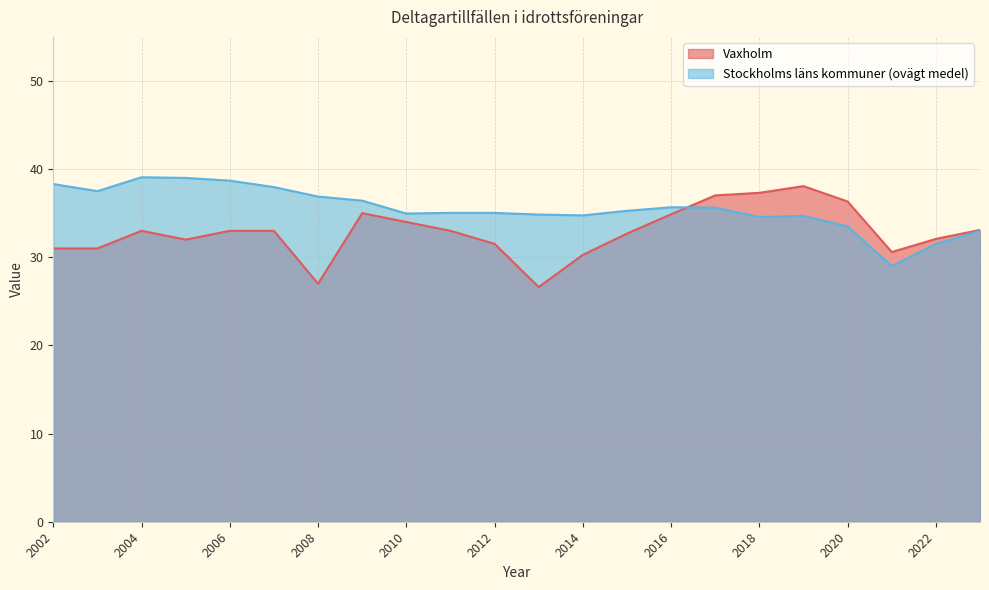

The value of Stockholms läns kommuner (ovägt medel) at 2007 is 25.4. True or false?

False